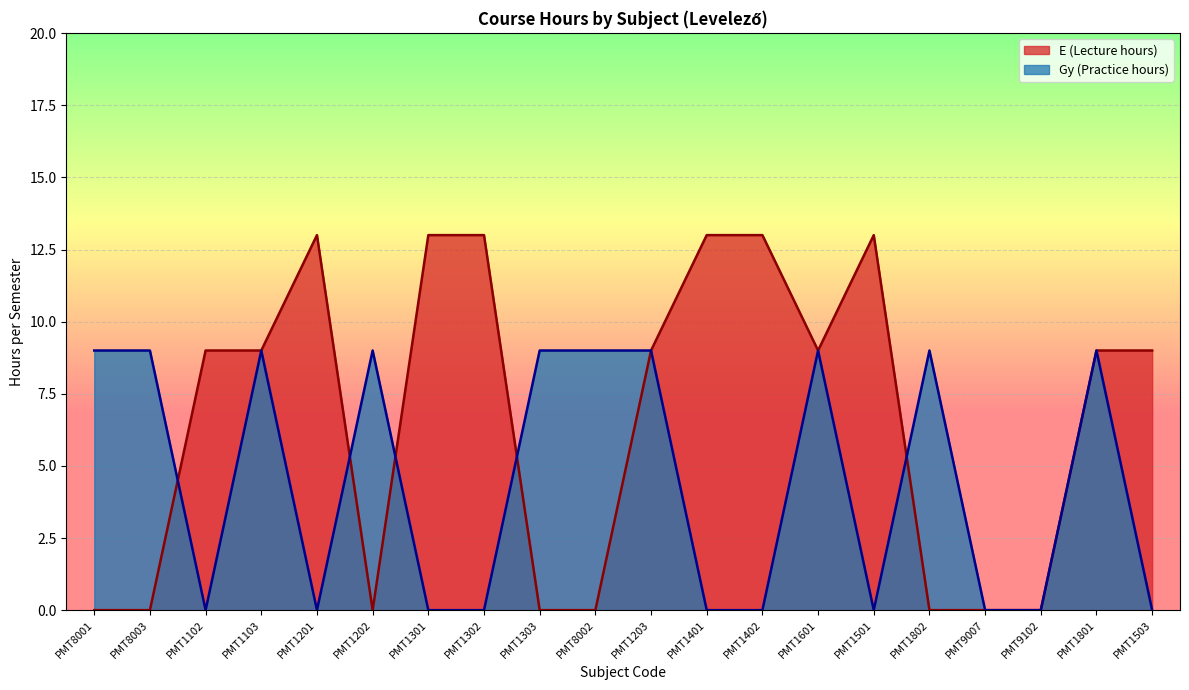

The Gy (Practice hours) series shows 13 at PMT8003. True or false?

False